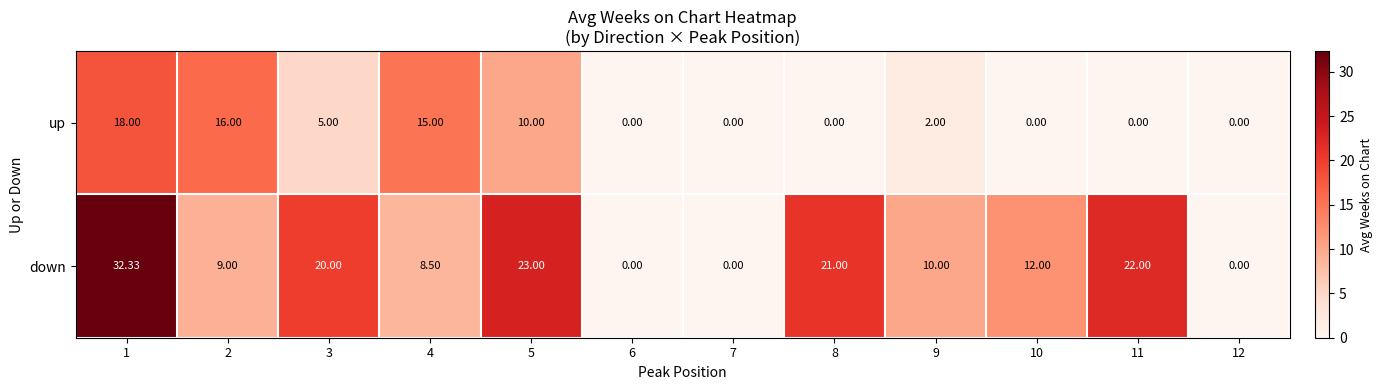

Which series has the largest range (max minus min)?

down